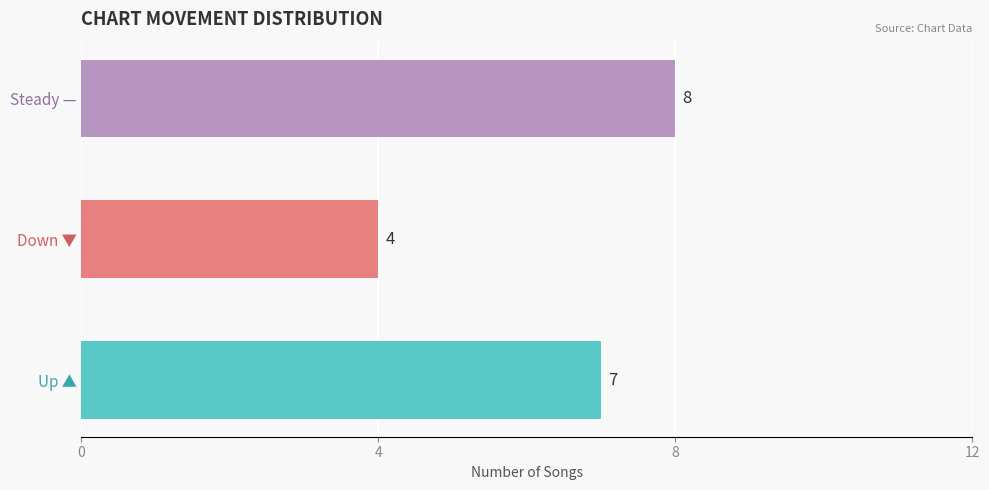

Which category has the highest value across all series?

Steady —